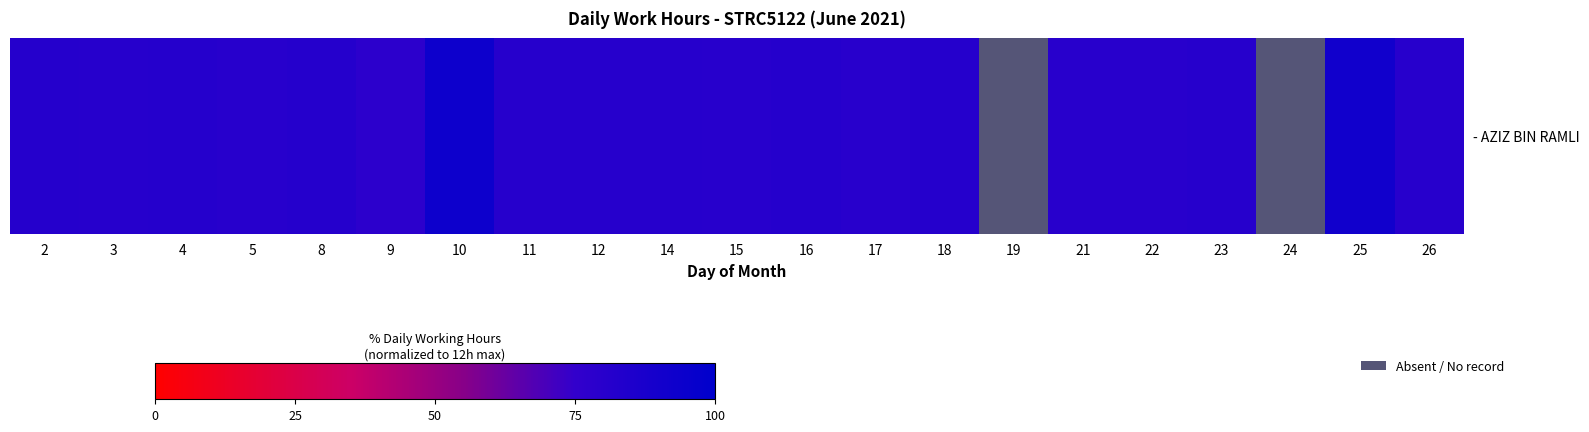

The chart shows a value of 81.0 at 23. True or false?

True